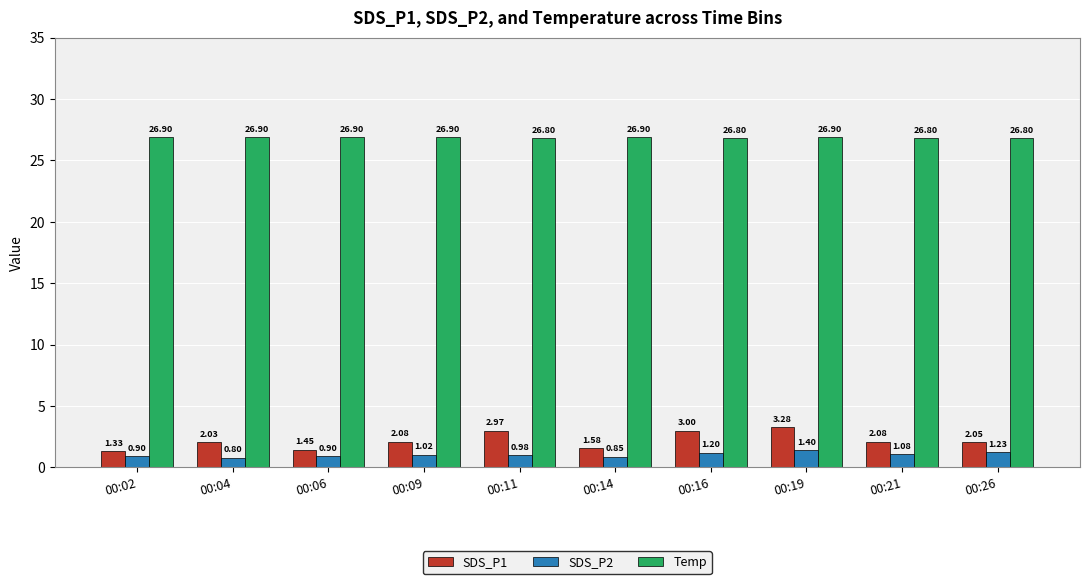

Is it true that SDS_P2 equals 0.8 at 00:04?

True